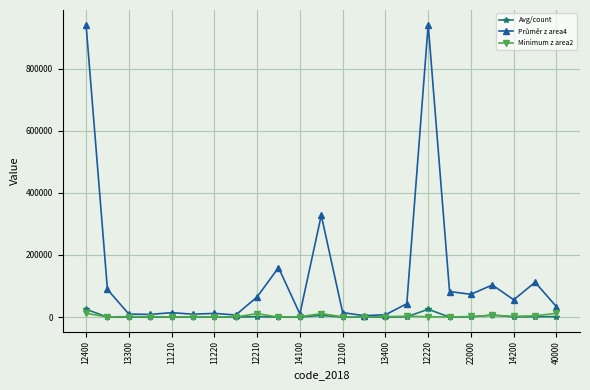

True or false: Minimum z area2 has more than 2 interior local peaks.

True